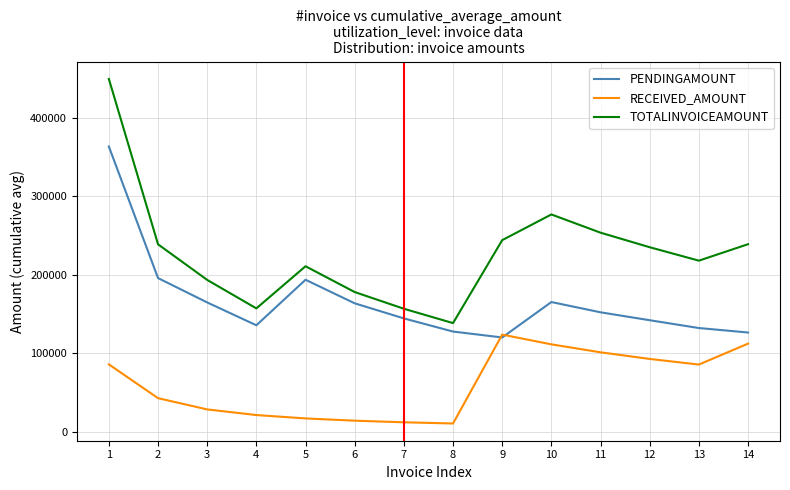

How many times do RECEIVED_AMOUNT and PENDINGAMOUNT cross each other?

2